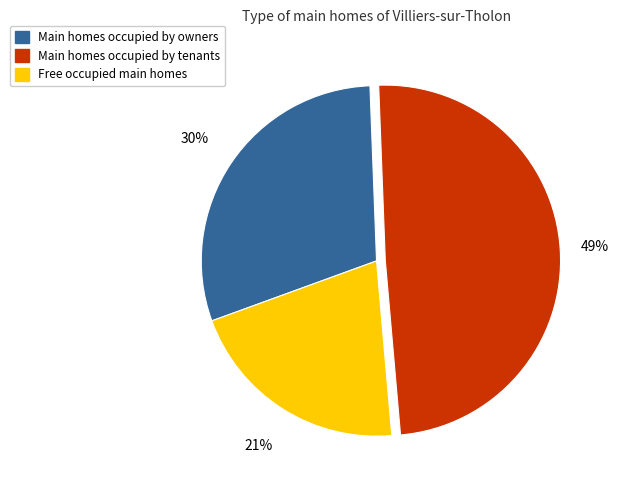

Does any single category account for the majority?

No